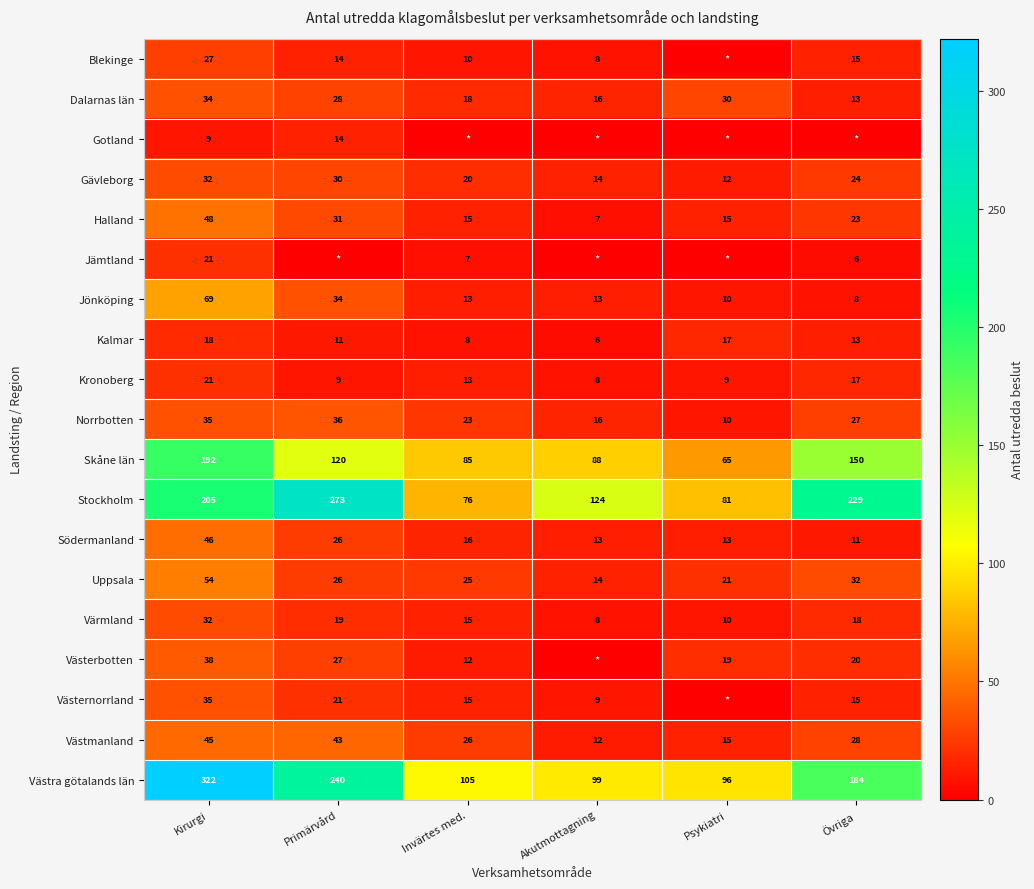

What is the difference between the highest and lowest values at Psykiatri?

96